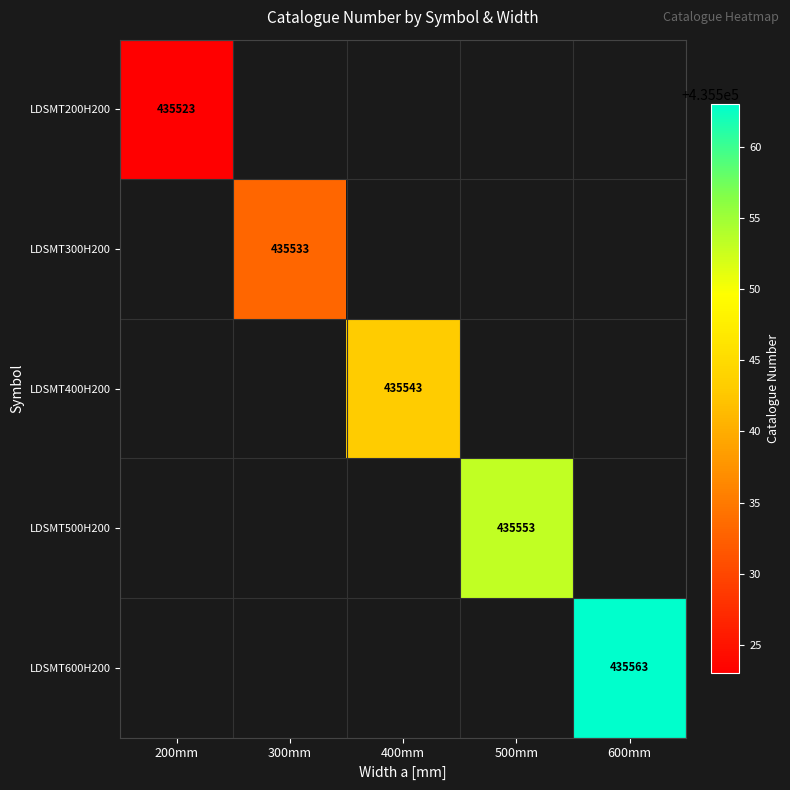

The LDSMT500H200 series shows 166978 at 500mm. True or false?

False